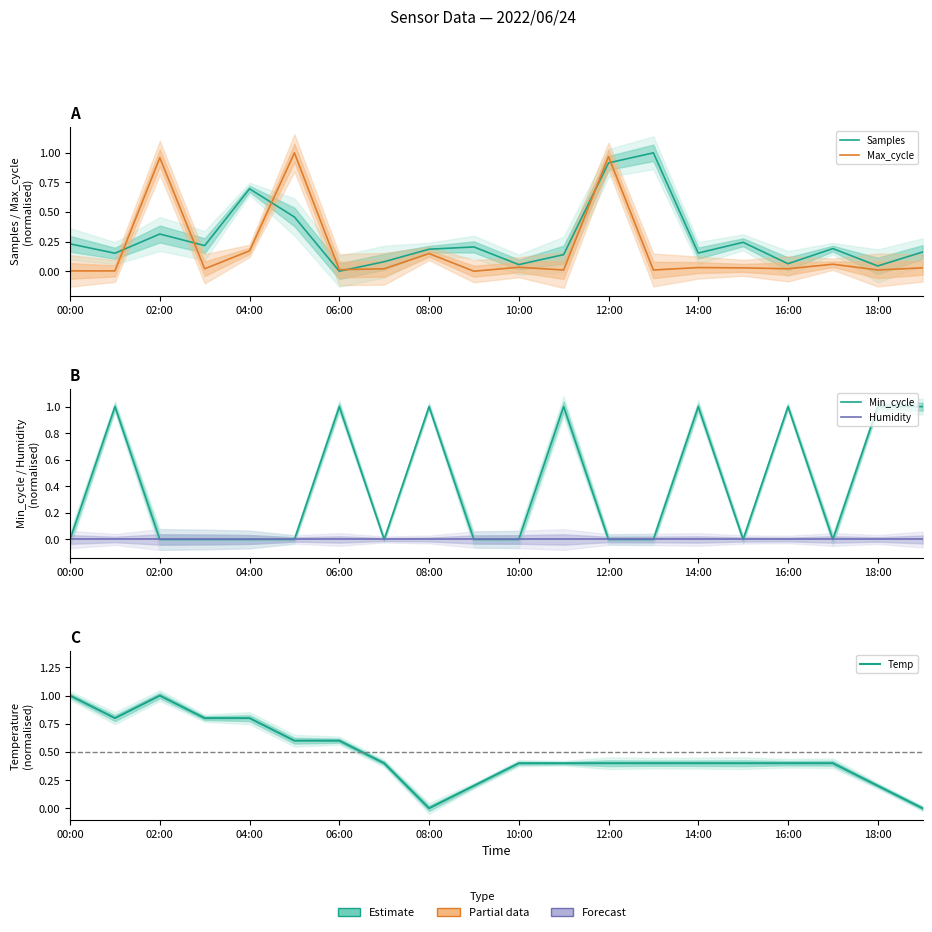

What is the label of the 8th point from the right?

12:00